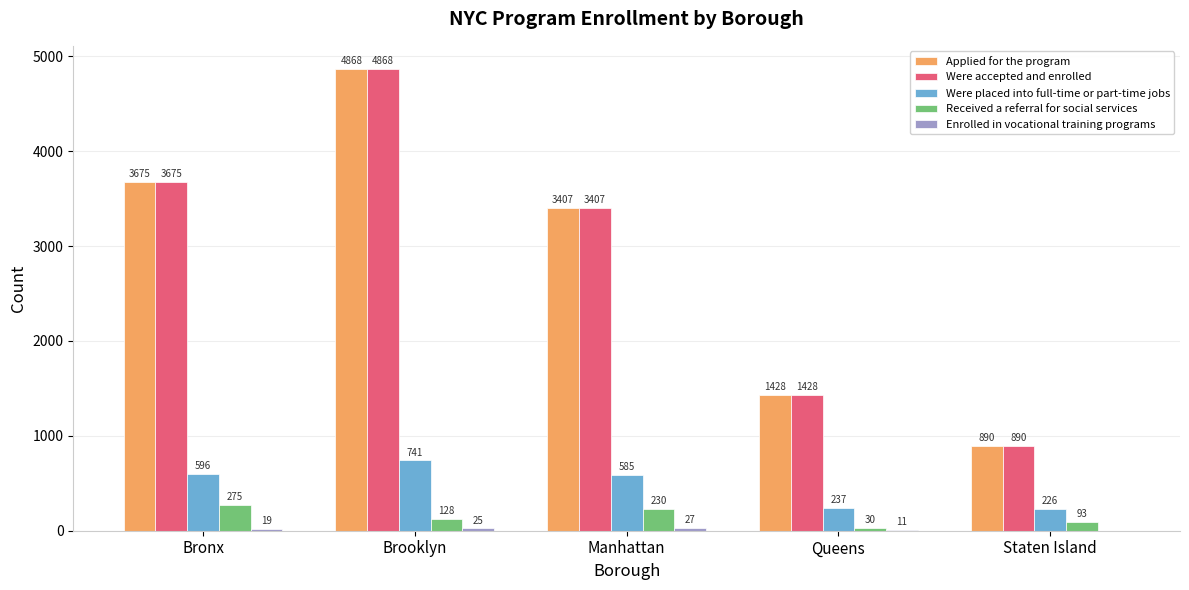

At which category is the sum across all series the highest?

Brooklyn